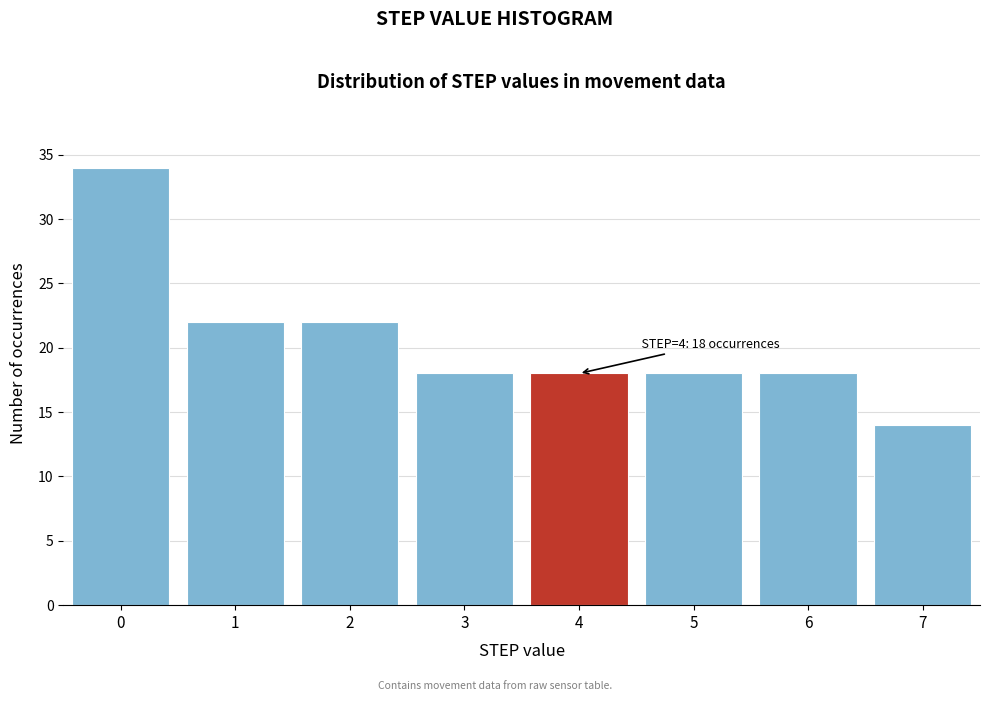

Reading left to right, transcribe all the data shown in this chart.

0=34	1=22	2=22	3=18	4=18	5=18	6=18	7=14